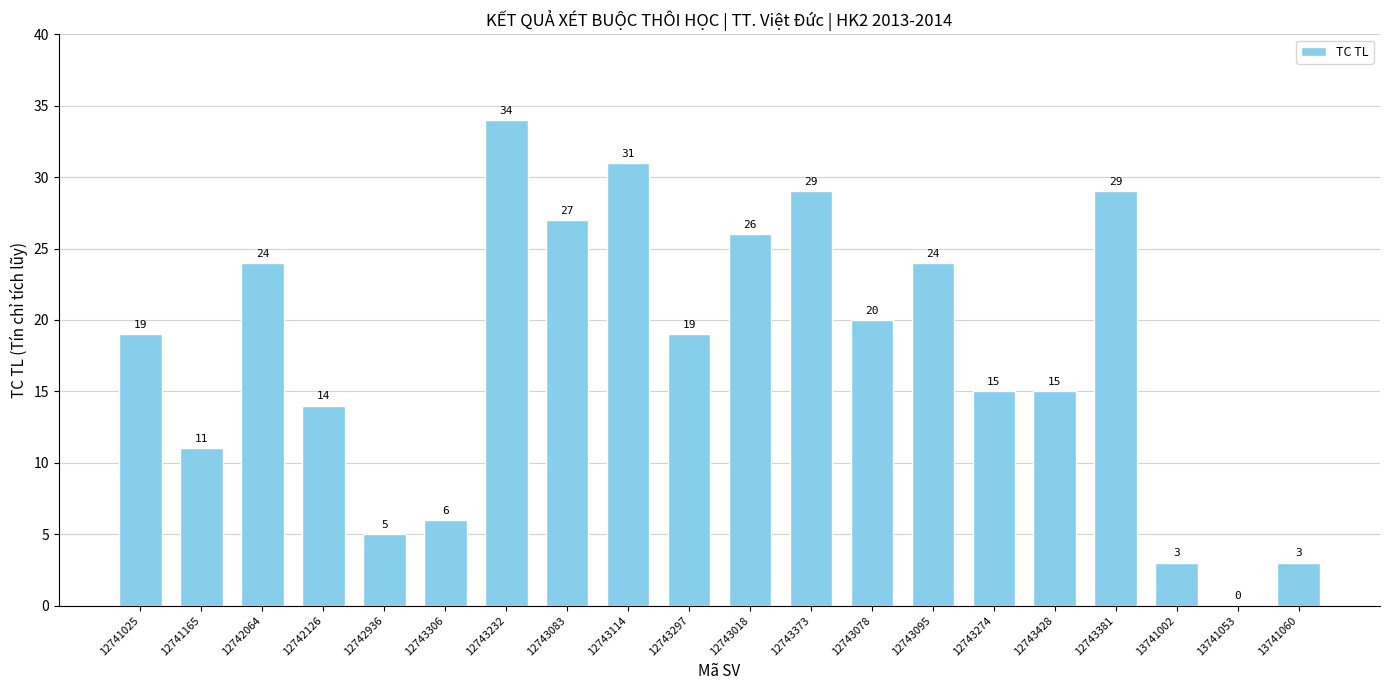

The value at 12741165 is 11. True or false?

True